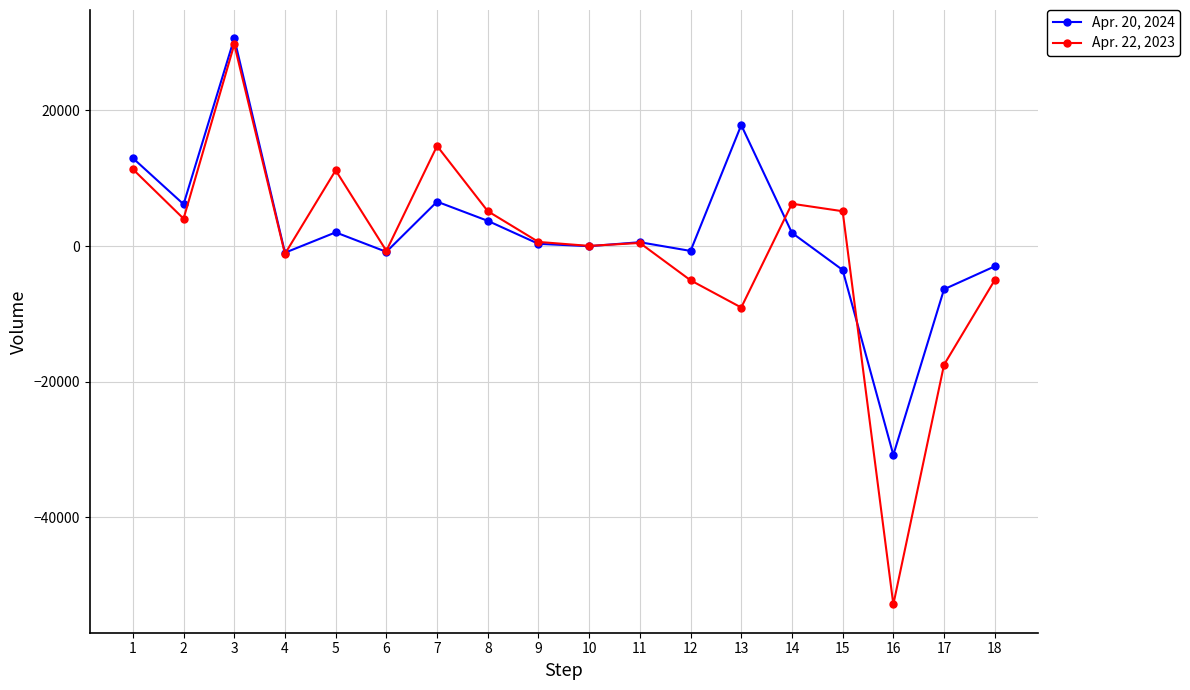

What is the value of the Apr. 22, 2023 point at the 18th from the left?

-5027